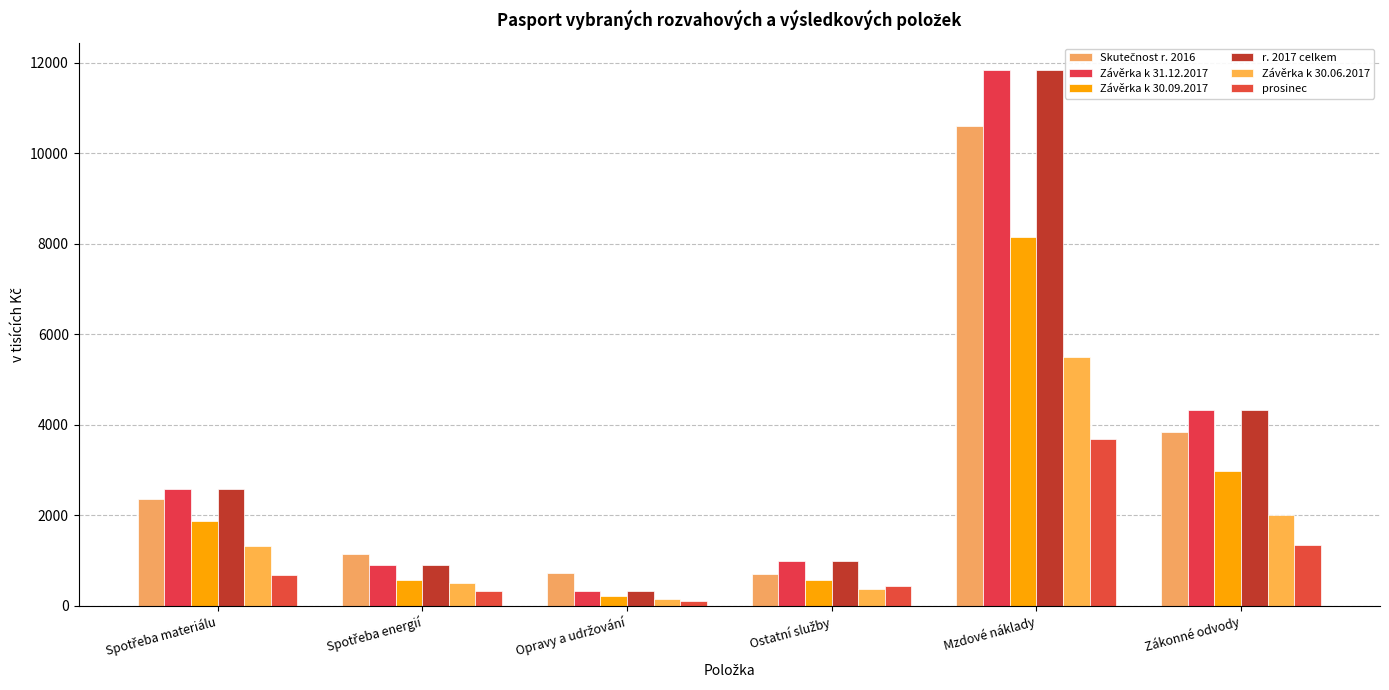

Reading right to left, list all the values displayed in this chart.

Skutečnost r. 2016: 3851	10615	705	724	1139	2357
Závěrka k 31.12.2017: 4340	11846	1001	333	896	2578
Závěrka k 30.09.2017: 2989	8156	570	228	570	1883
r. 2017 celkem: 4340	11846	1001	333	896	2578
Závěrka k 30.06.2017: 2001	5499	377	148	501	1334
prosinec: 1351	3690	431	105	326	695